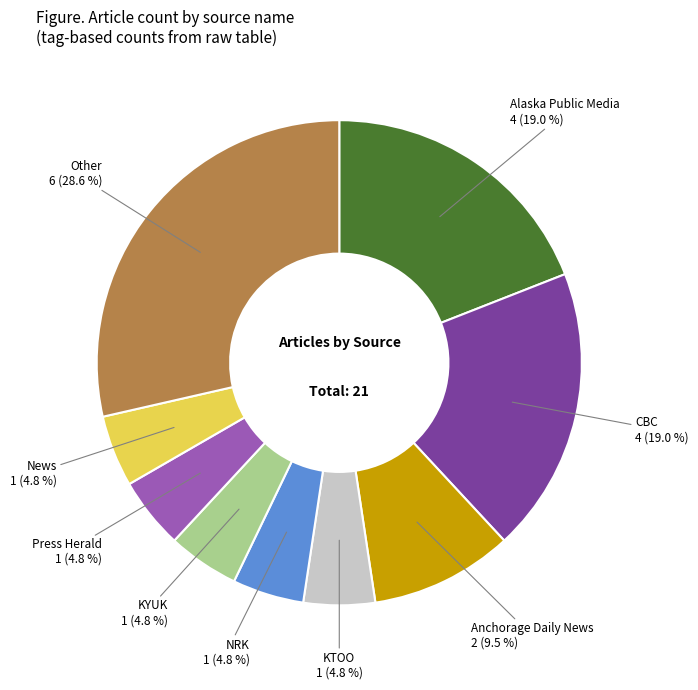

Does any single category account for the majority?

No